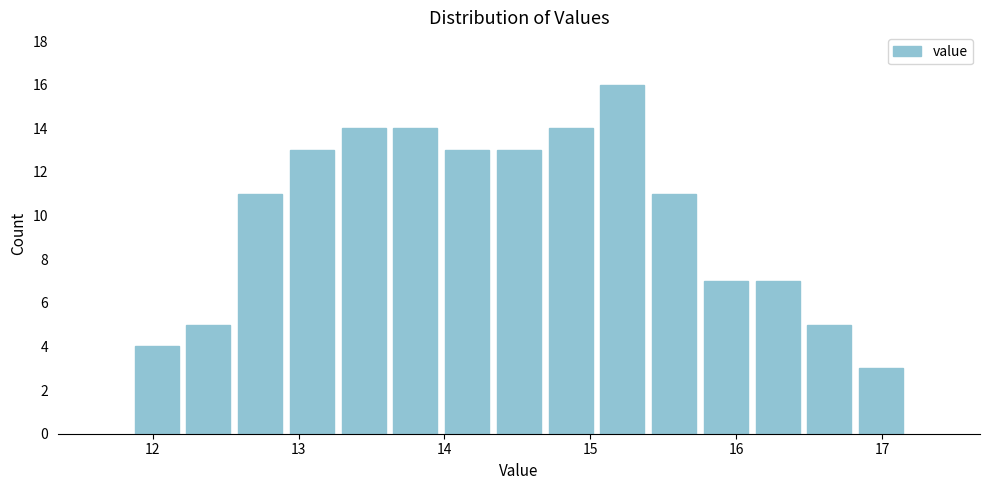

Read against the x-axis, roughly where is the centre of the tallest bar?

15.2